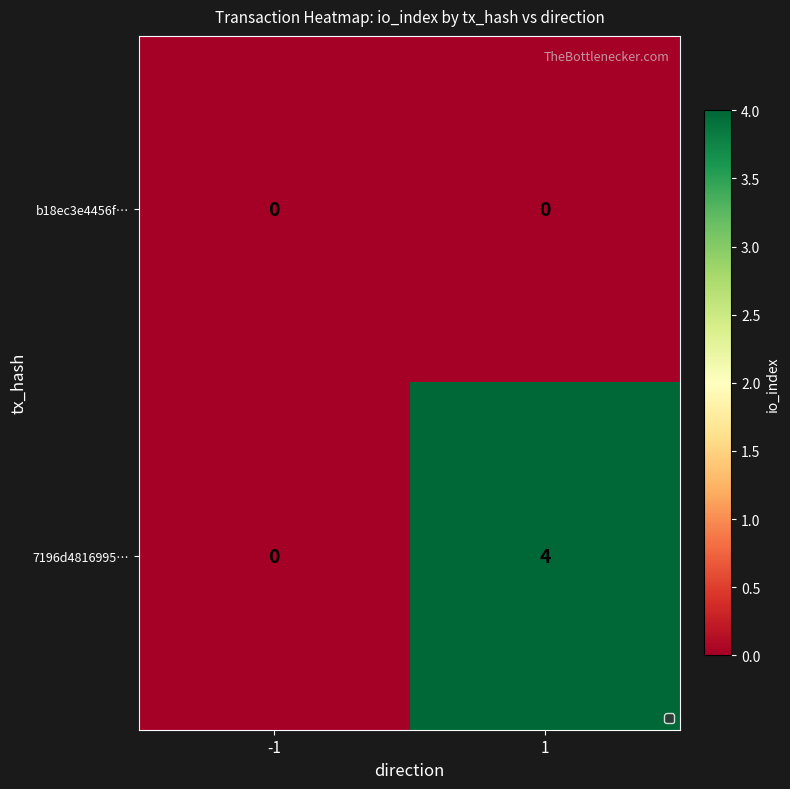

What is the difference between the maximum and minimum values in the 7196d4816995… series?

4